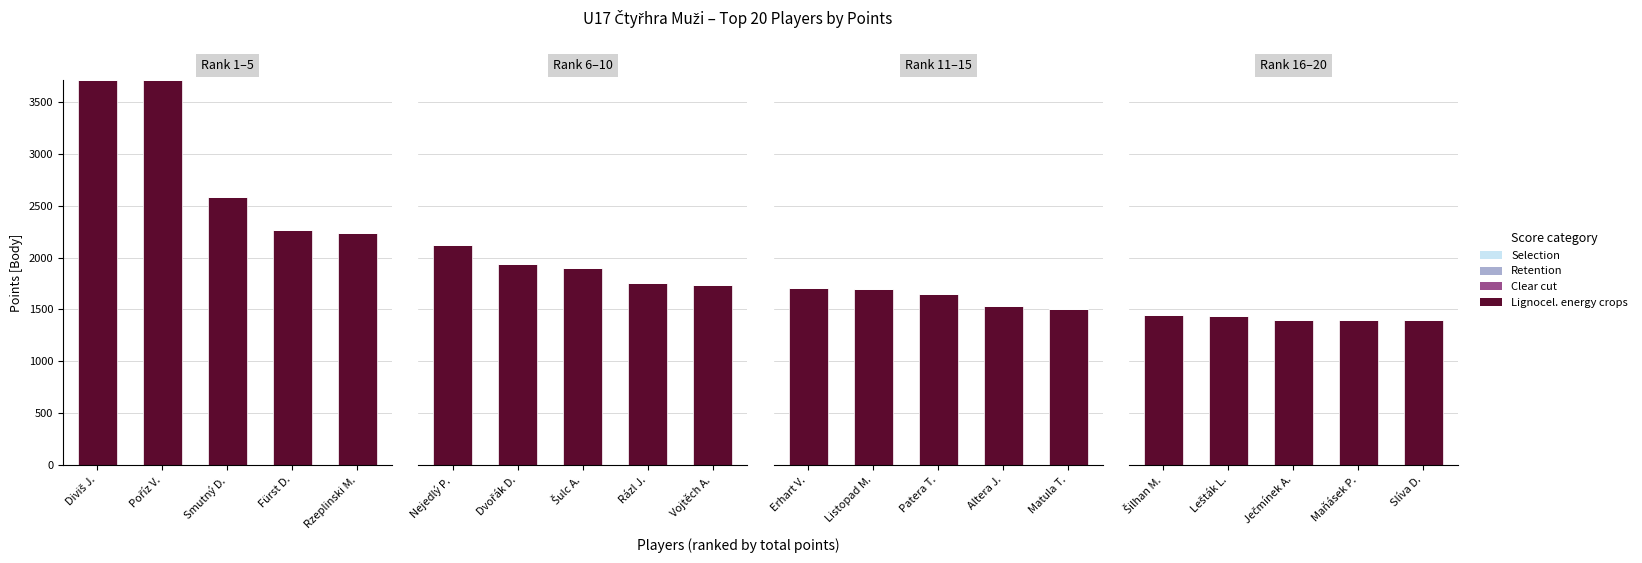

The Lignocel. energy crops series shows 962 at Ječmínek A.. True or false?

False